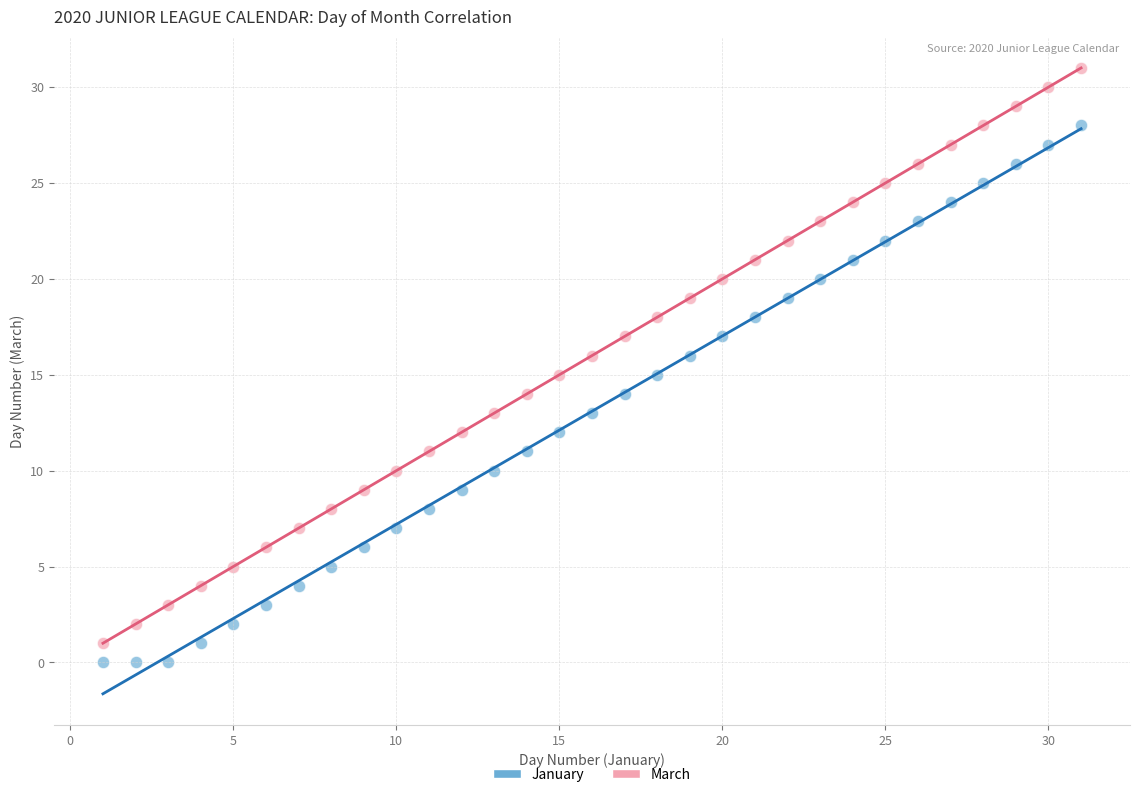

What is the X range (max minus min) for the scatter plot?

30